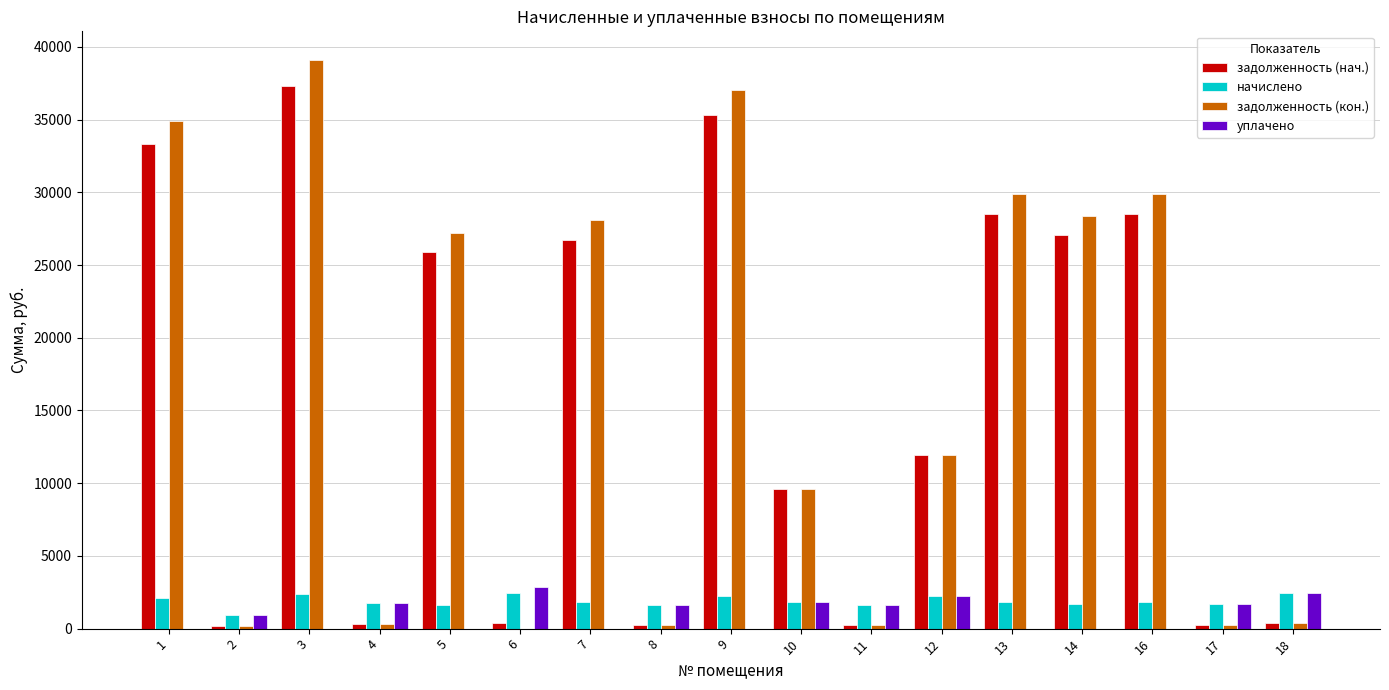

What is the maximum value for задолженность (кон.)?

39116.0